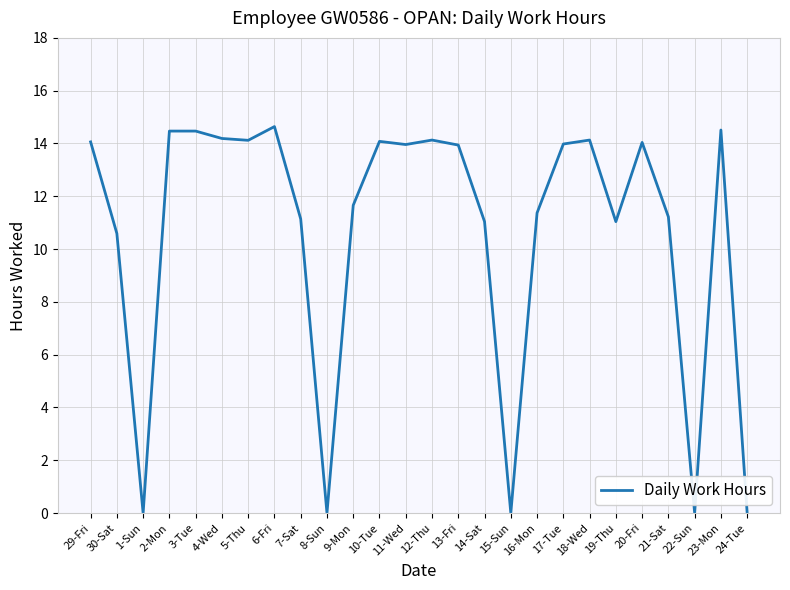

Is it true that the value at 4-Wed is 25.3?

False